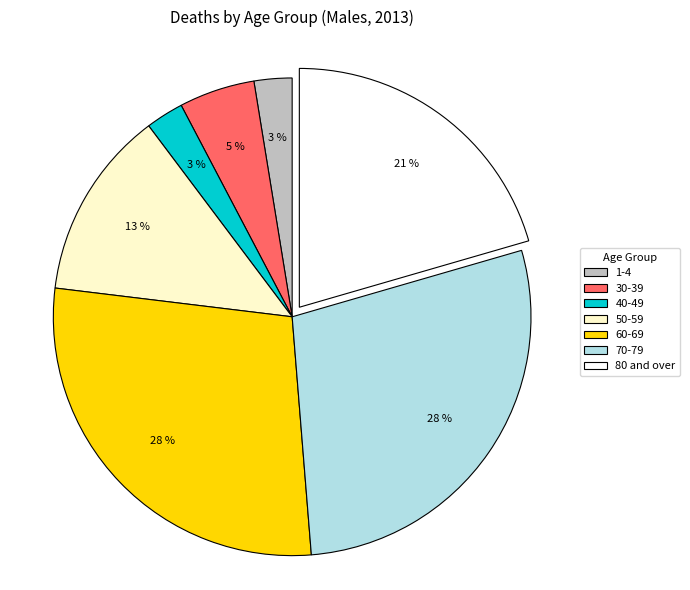

The 70-79 slice represents 28% of the pie. True or false?

True